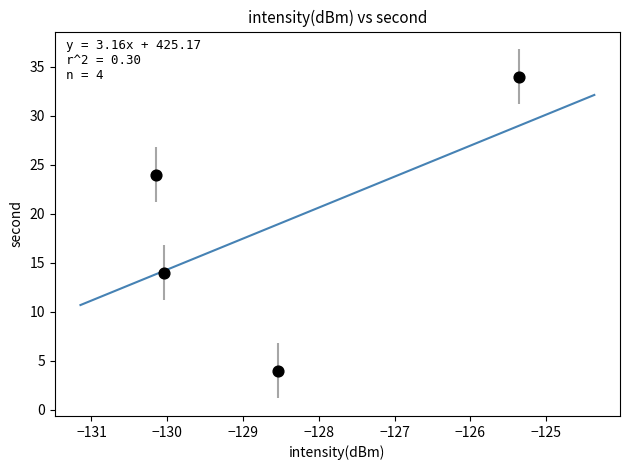

What is the range of Y values (max minus min)?

30